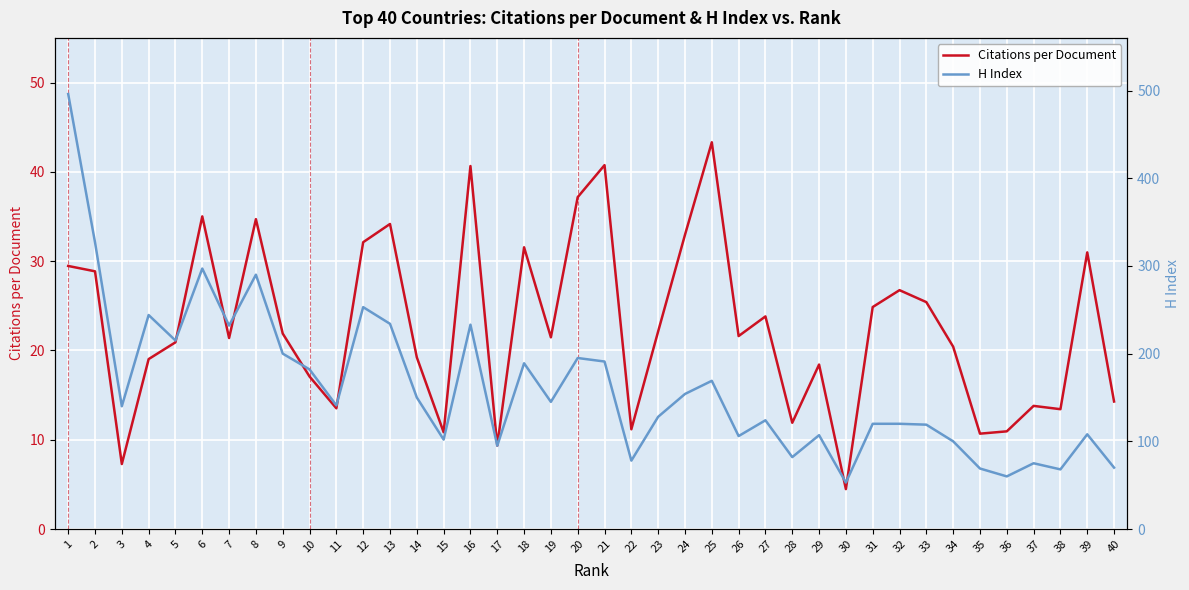

Count the number of data series in this chart.

2